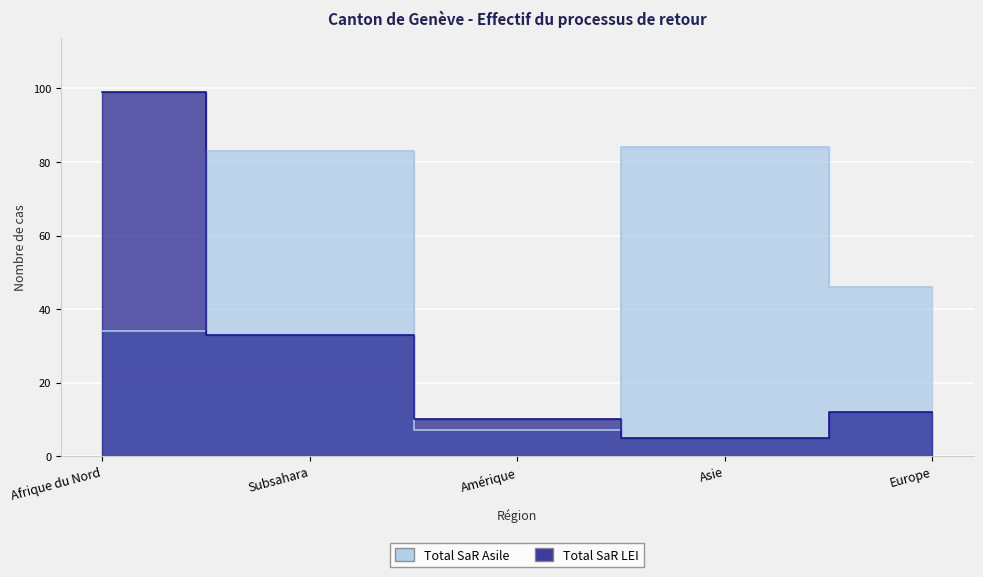

How many values in the Total SaR LEI series exceed 12?

2